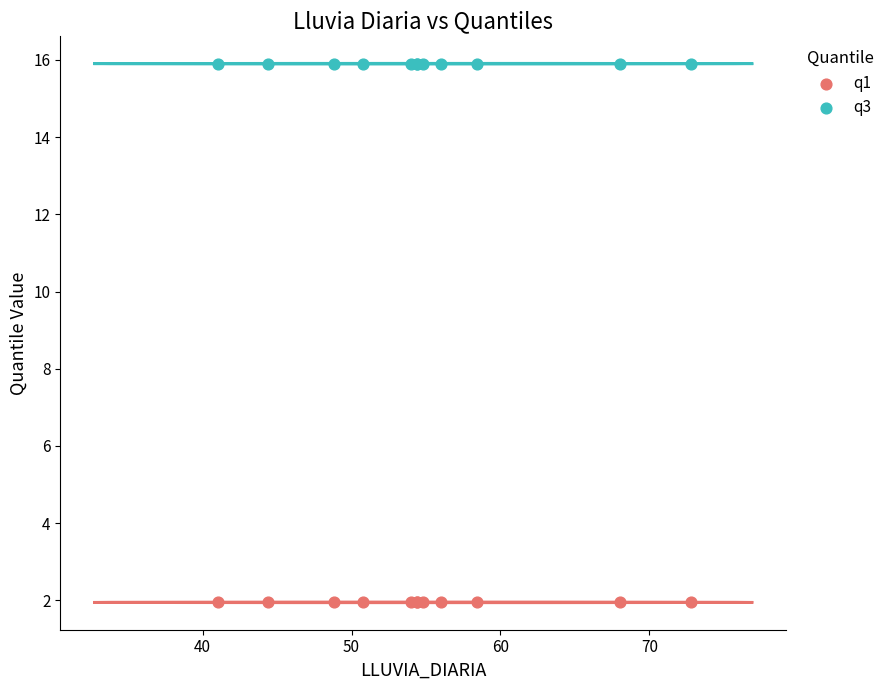

Which series contains the highest Y value?

q3